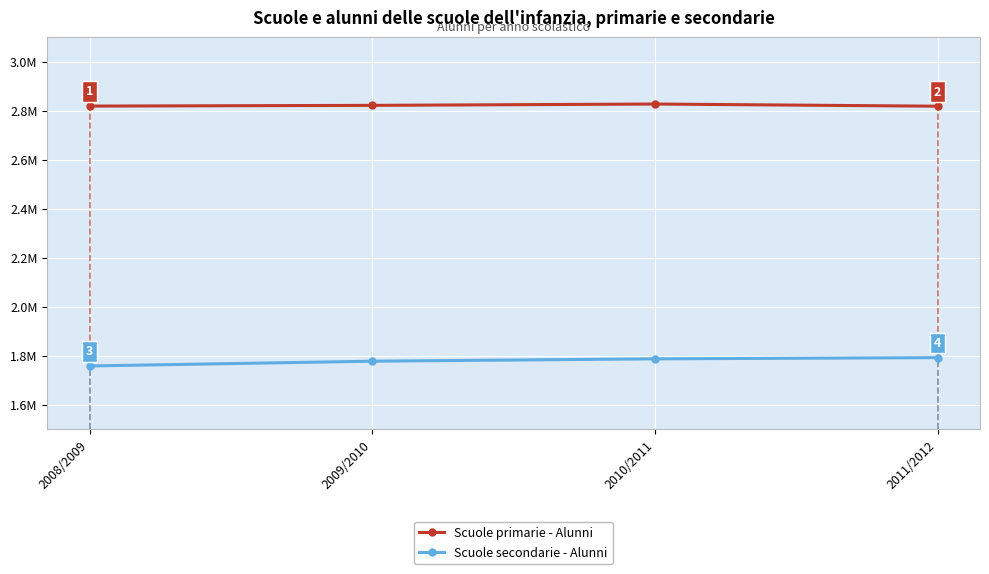

What are all the series names shown in the legend?

Scuole primarie - Alunni, Scuole secondarie - Alunni